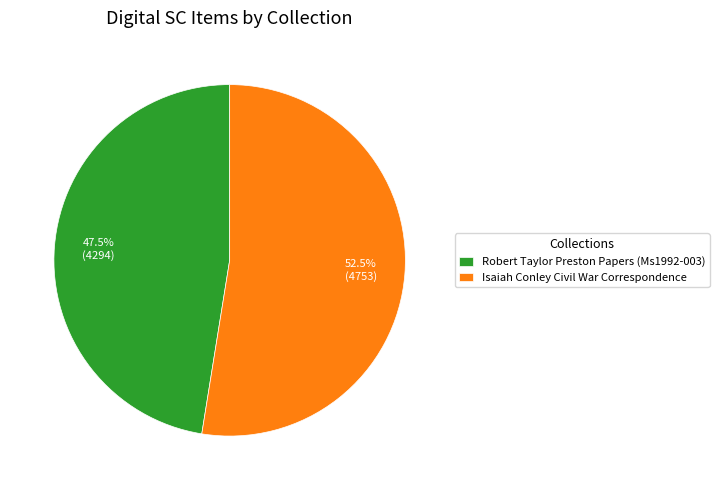

What is the smallest slice in the pie chart?

Robert Taylor Preston Papers (Ms1992-003)